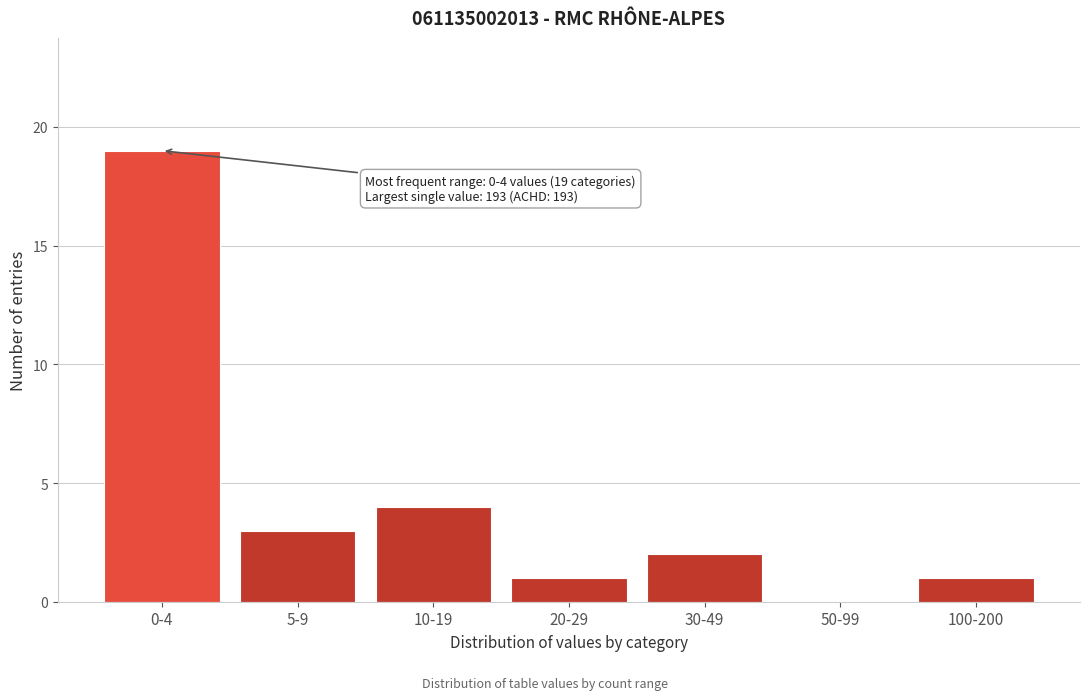

Reading left to right, extract all data points from this chart.

0-4=19	5-9=3	10-19=4	20-29=1	30-49=2	50-99=0	100-200=1